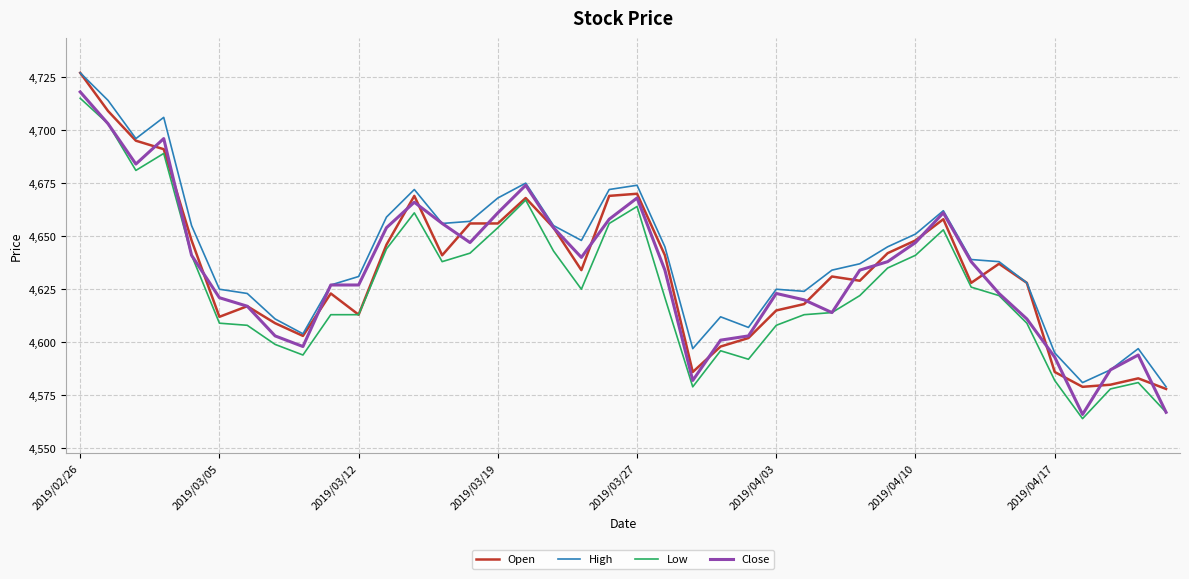

True or false: Low and High cross at least once.

False